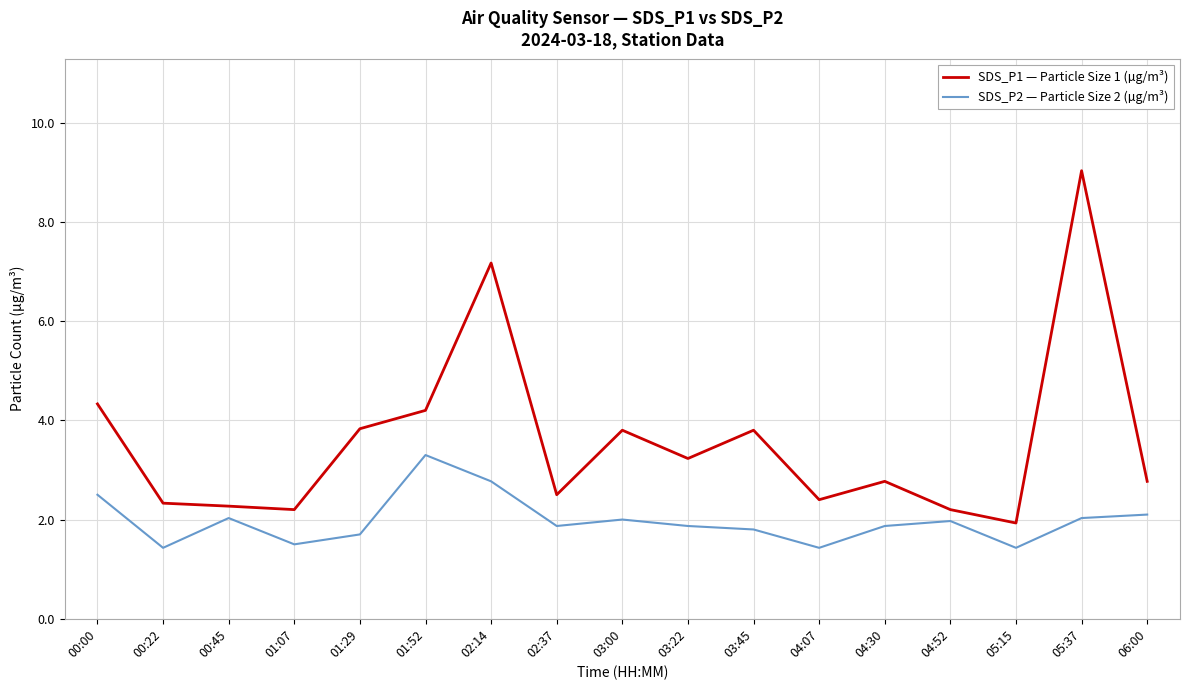

Which series has the widest spread of values?

SDS_P1 — Particle Size 1 (µg/m³)